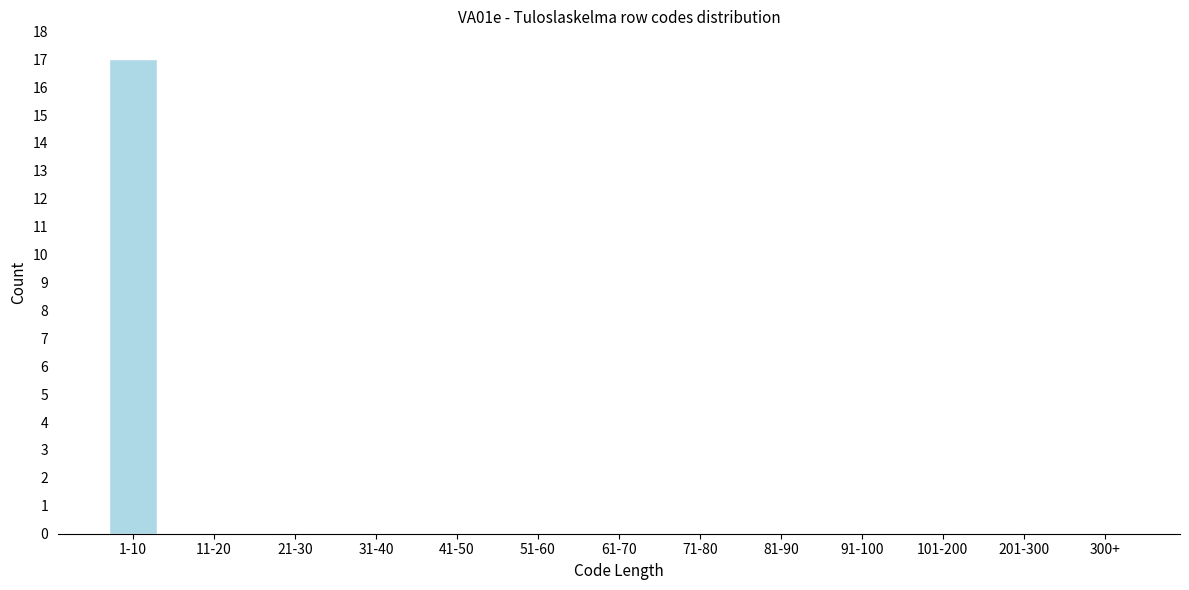

Reading left to right, extract all data points from this chart.

1-10=17	11-20=0	21-30=0	31-40=0	41-50=0	51-60=0	61-70=0	71-80=0	81-90=0	91-100=0	101-200=0	201-300=0	300+=0